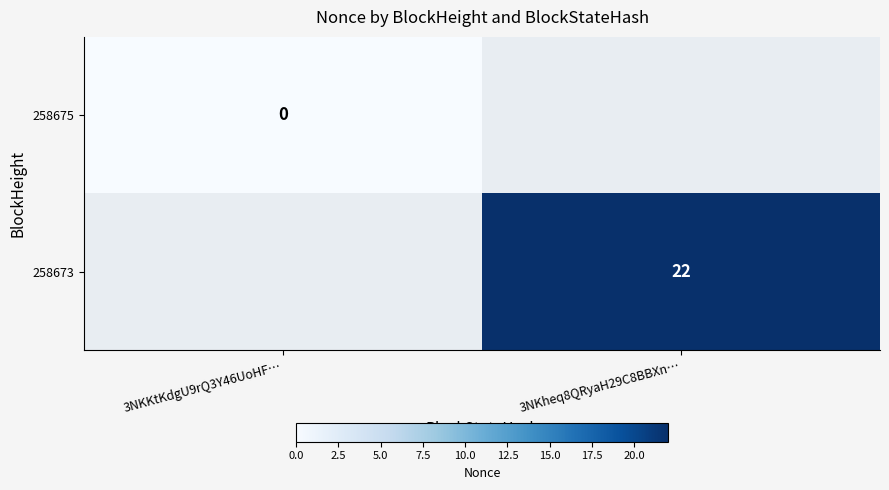

True or false: 258673 has a value of 22 at 3NKheq8QRyaH29C8BBXn….

True